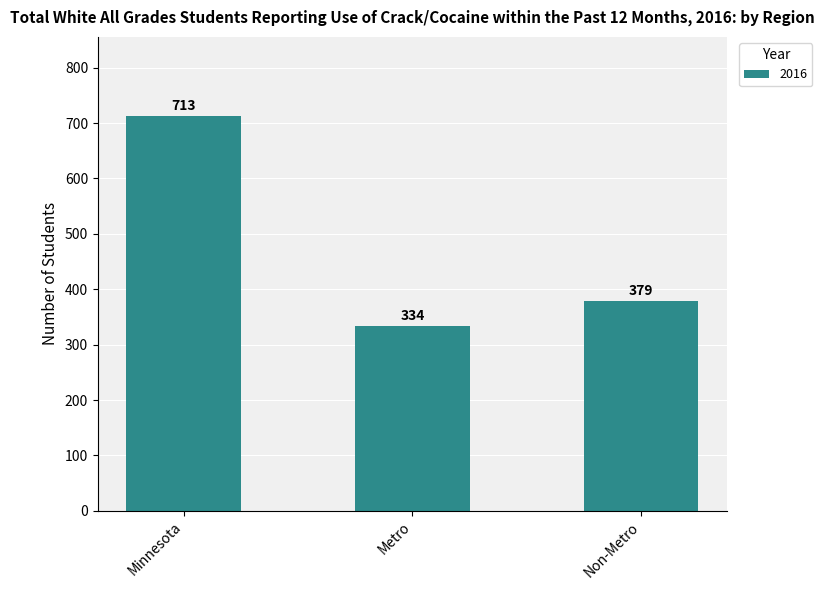

Between Non-Metro and Metro, which is larger?

Non-Metro